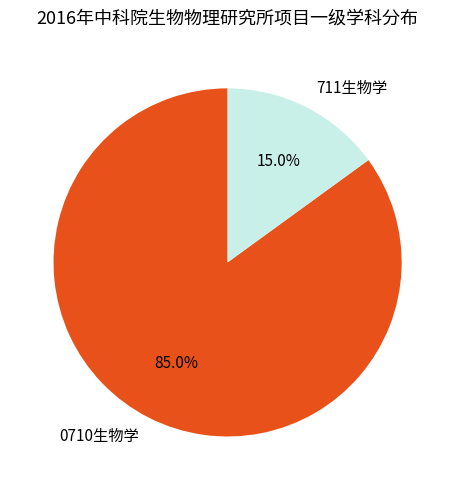

Does any single category account for the majority?

Yes